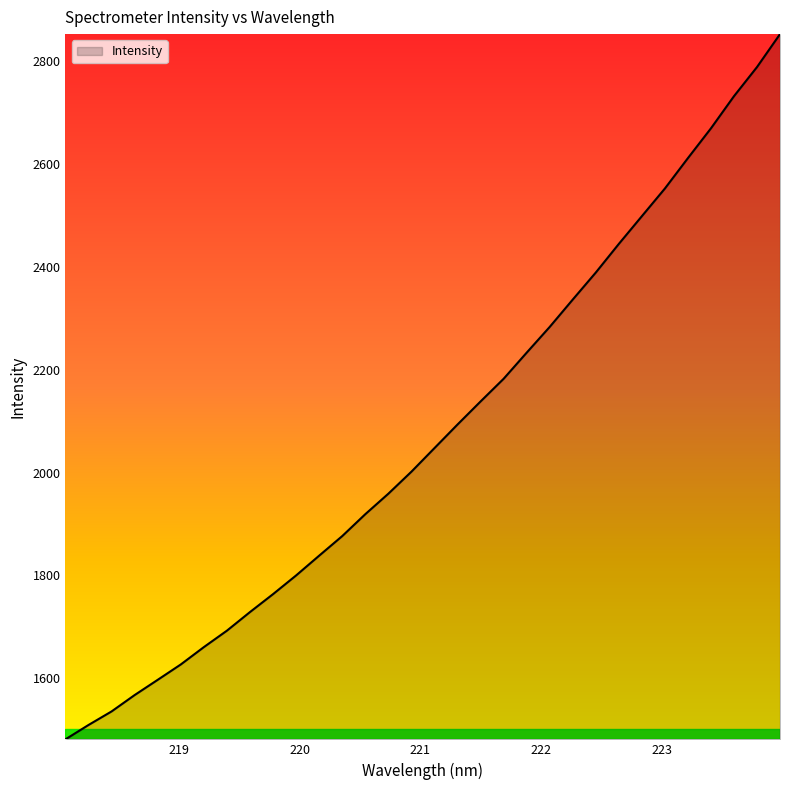

How many distinct data groups are displayed?

1